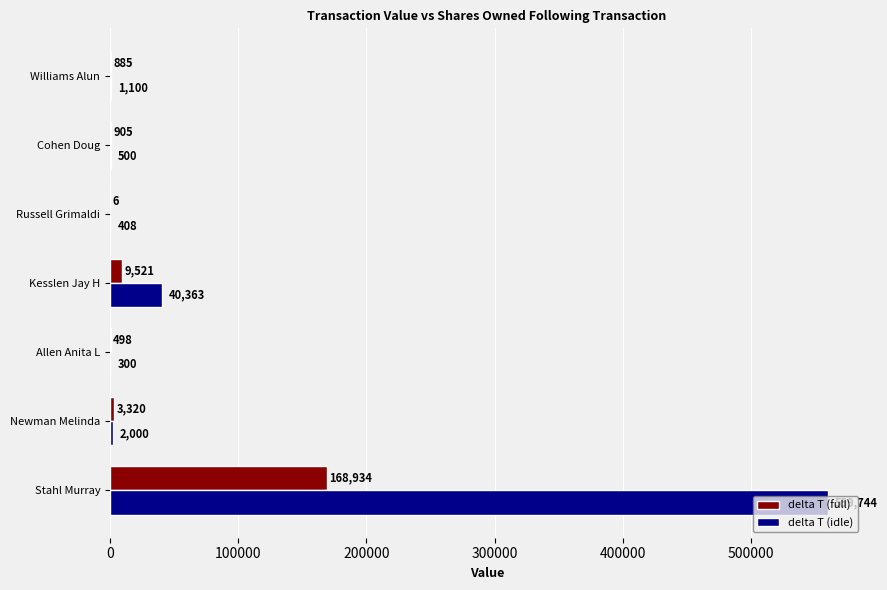

What is the sum of all delta T (idle) values?

604415